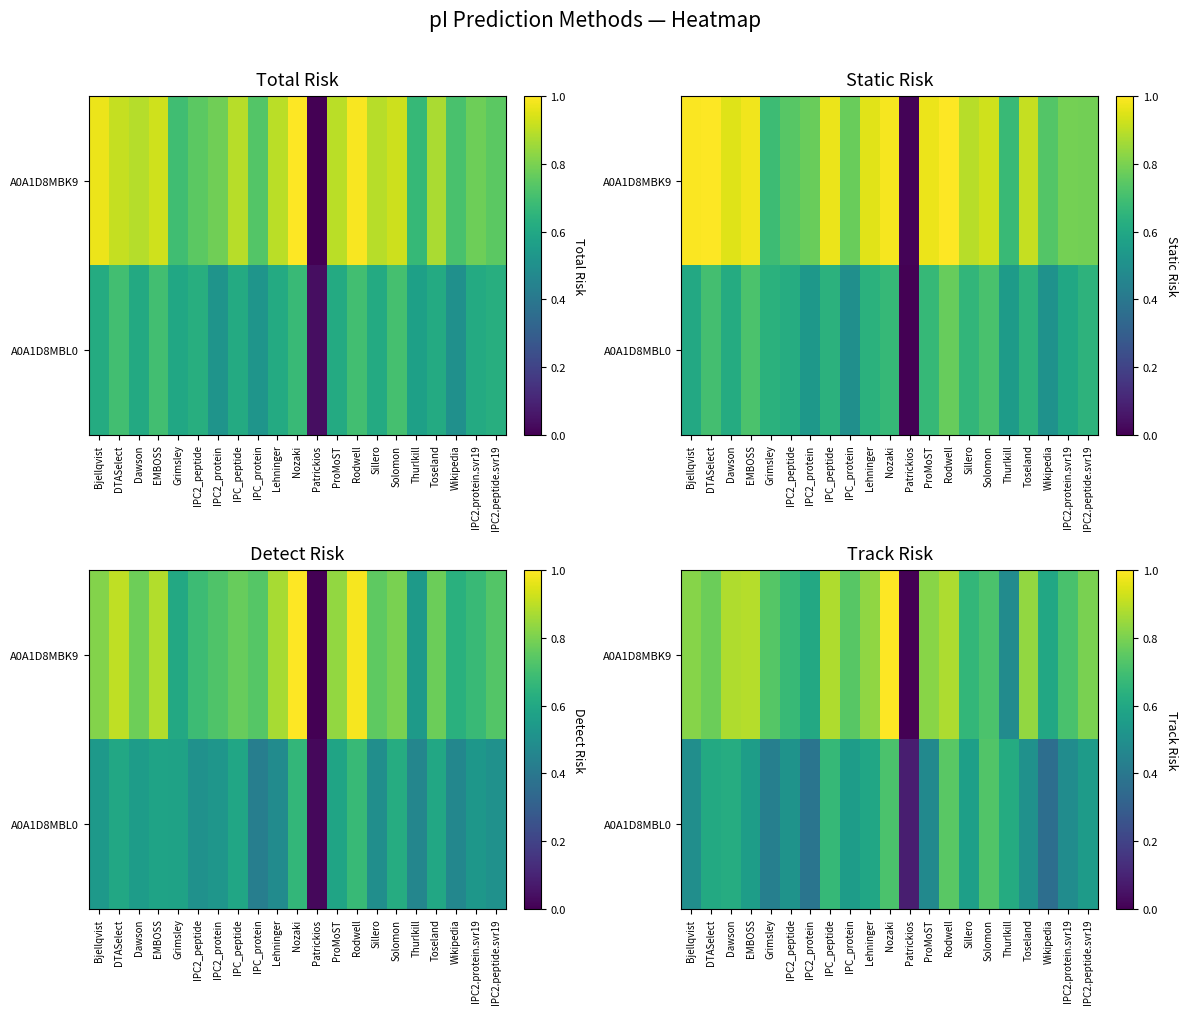

What is the sum of the A0A1D8MBL0 values at IPC_peptide and IPC2_peptide?

1.2